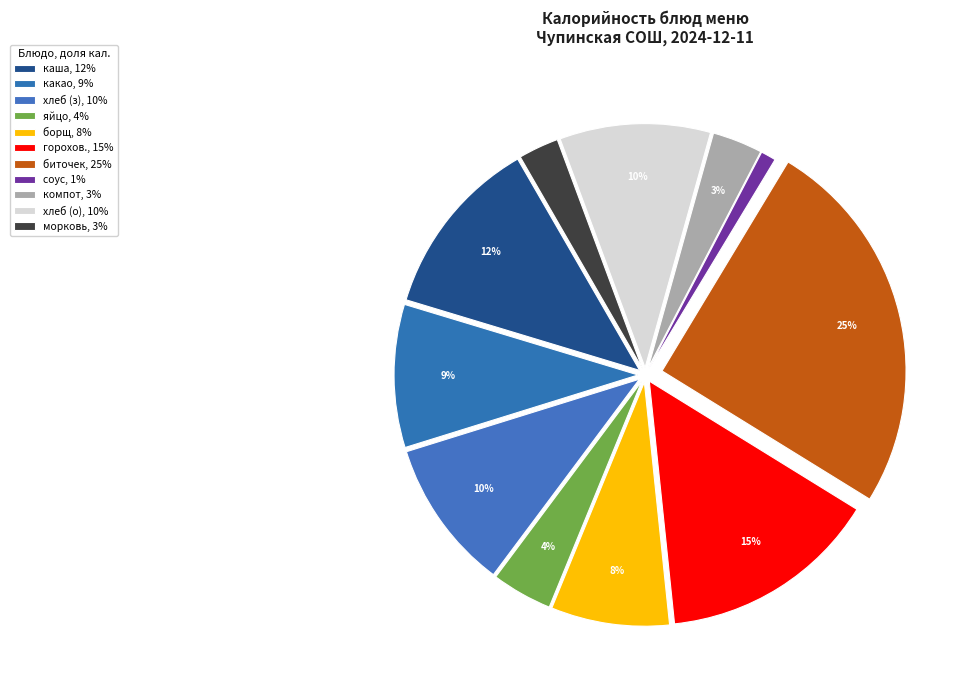

How many slices are in this pie chart?

11